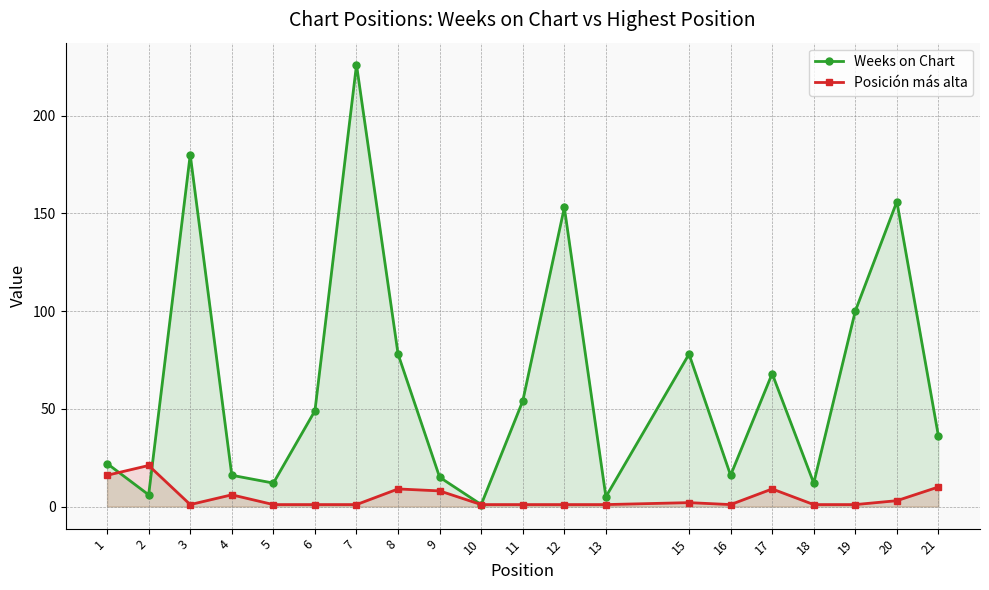

How many lines are shown in the chart?

2